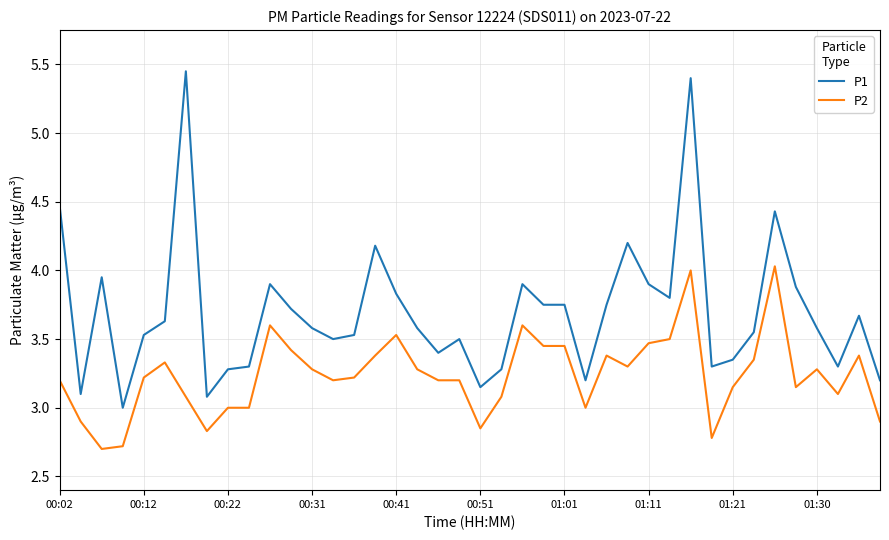

Rank the series by their average value, from highest to lowest.

P1, P2